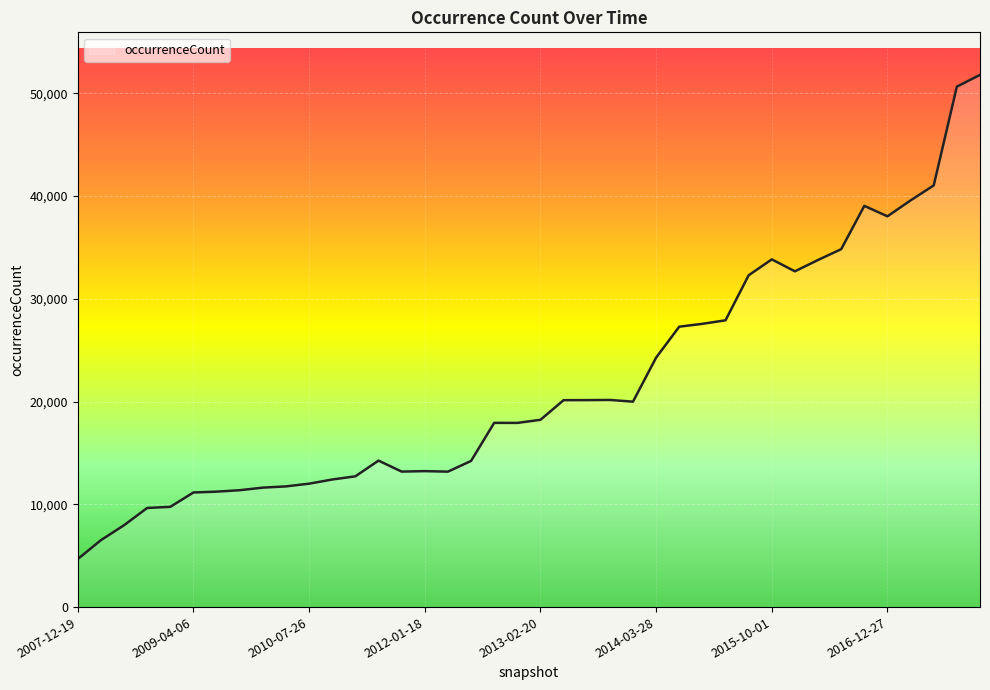

What is the greatest value displayed?

51794